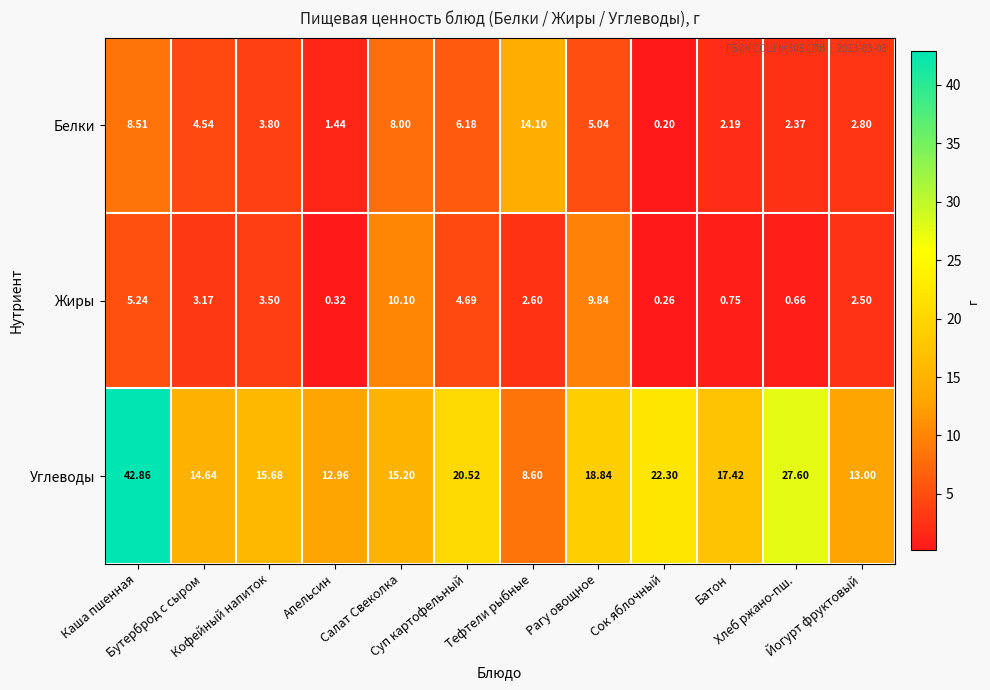

Count the number of data series in this chart.

3